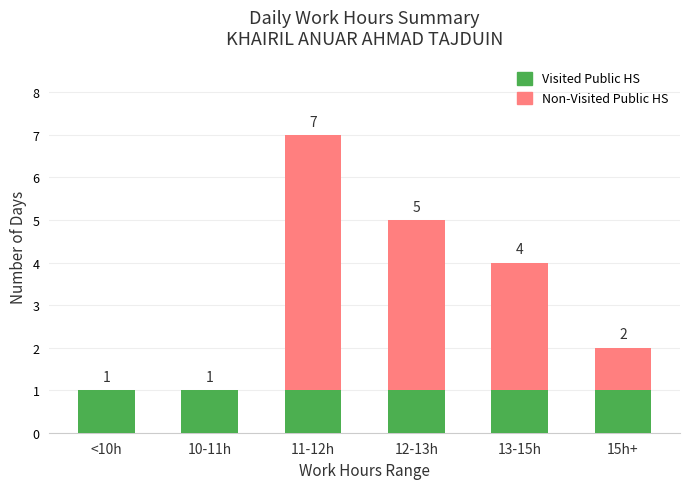

Which label corresponds to the smallest value in the chart?

<10h